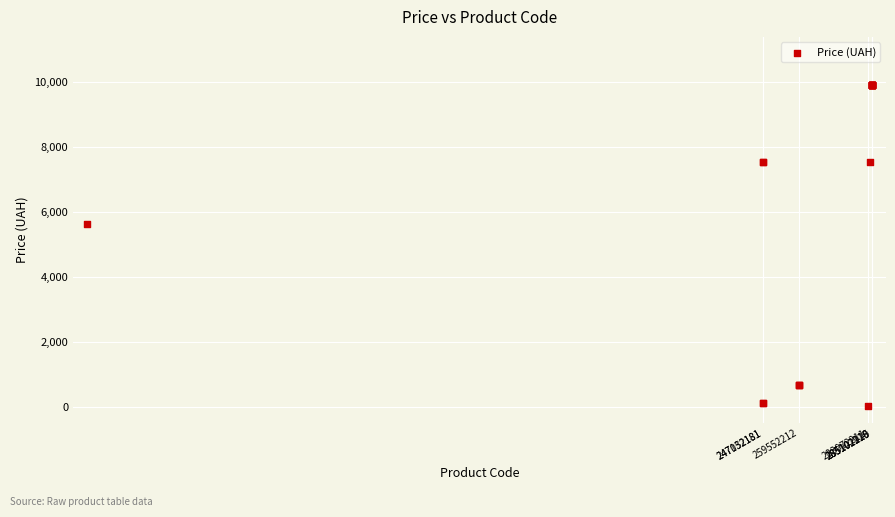

What Y value in the scatter plot is closest to 4970?

5636.0